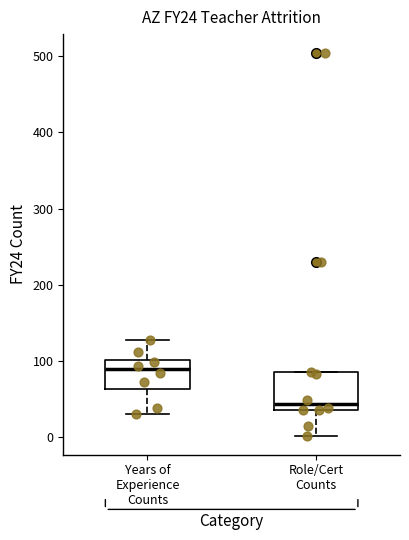

Comparing the boxes themselves (not the whiskers), which one is the tallest?

Role/Cert Counts